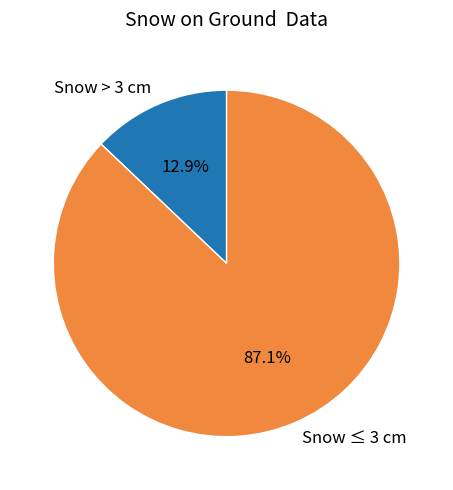

Which has a higher value, Snow ≤ 3 cm or Snow > 3 cm?

Snow ≤ 3 cm